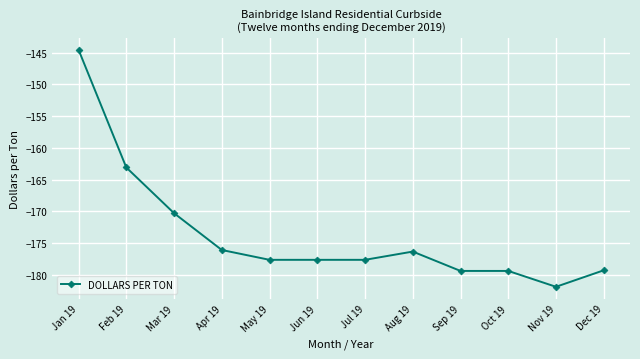

At which category does the chart reach its minimum across all series?

Nov 19